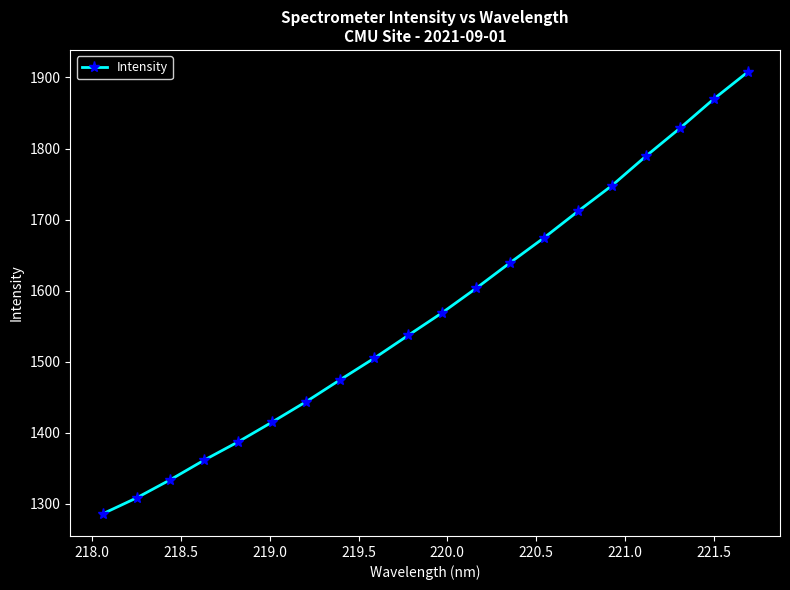

Reading right to left, transcribe all the data shown in this chart.

1907.7	1869.8	1828.5	1789.3	1747.9	1711.7	1674.4	1639.2	1603.3	1568.8	1537.0	1504.8	1474.5	1443.8	1415.0	1387.2	1361.4	1333.7	1308.0	1285.5